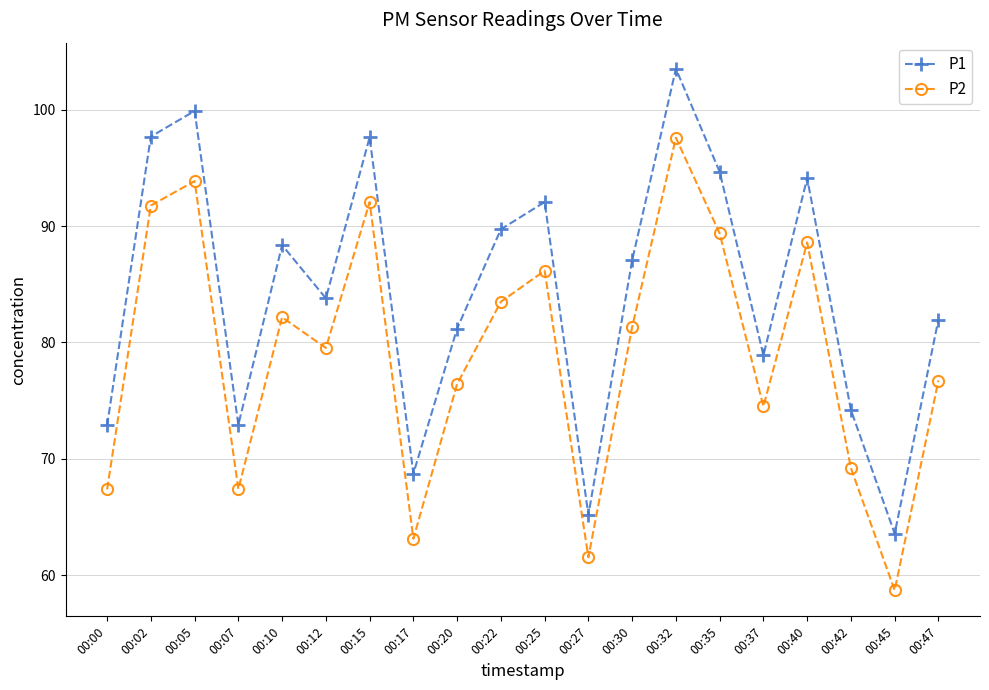

What is the minimum value shown in the chart?

58.7